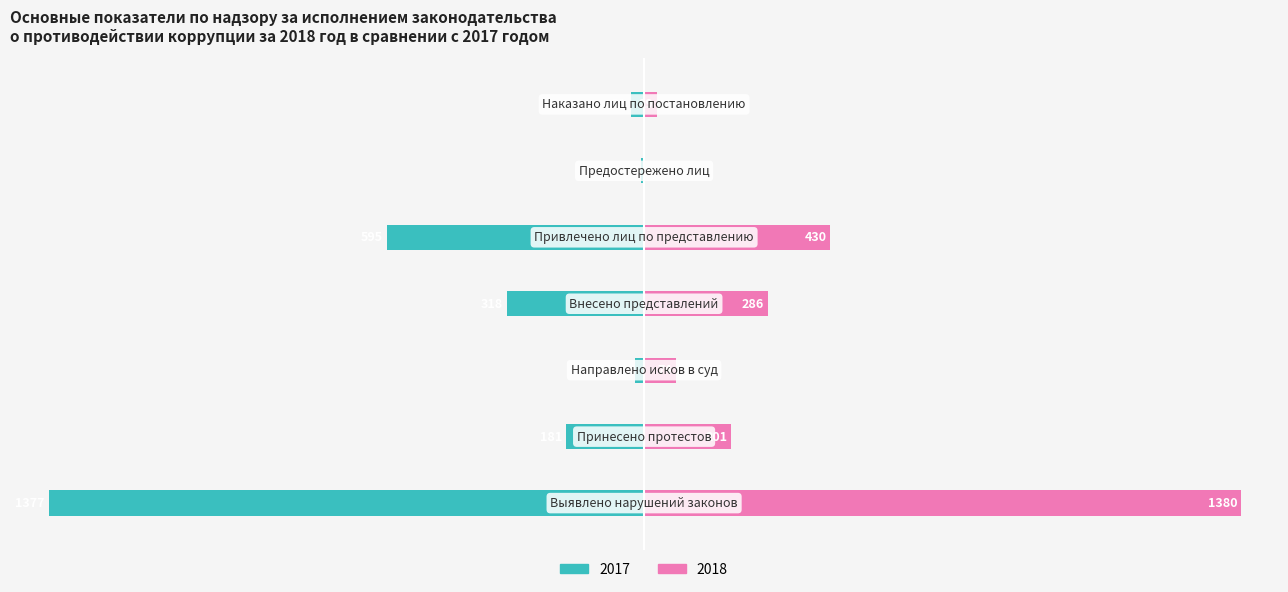

Which series has the largest range (max minus min)?

2018